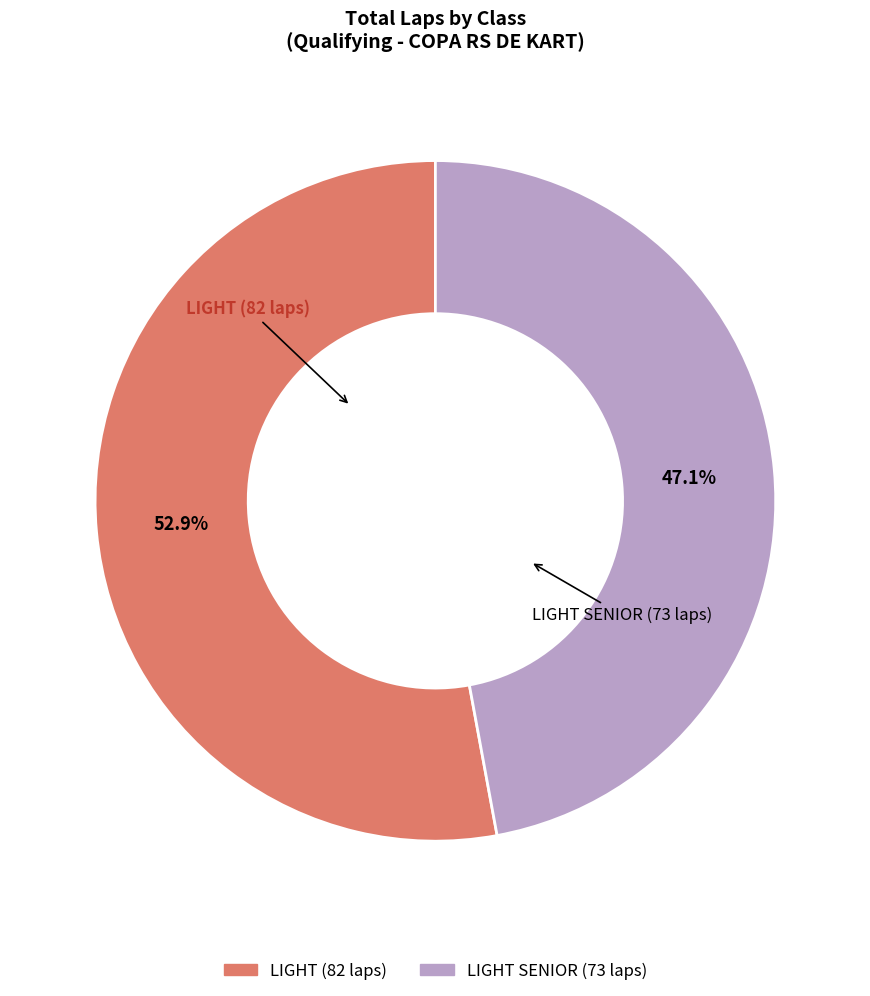

How many slices are in this pie chart?

2